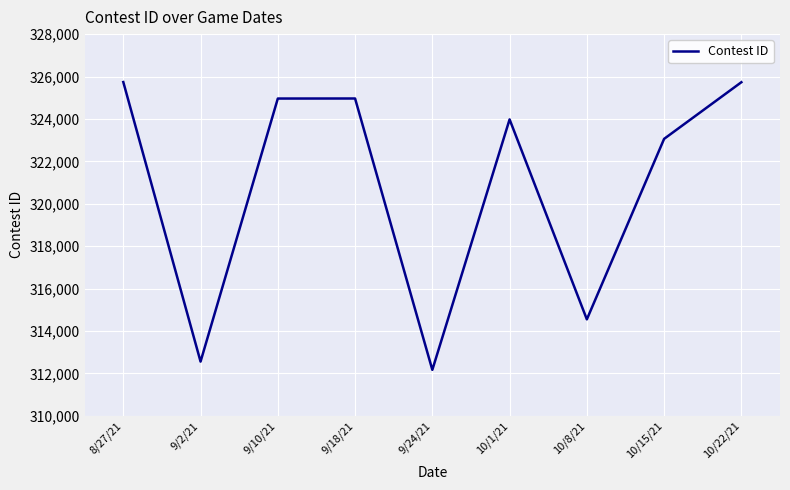

At which category does the chart reach its minimum across all series?

9/24/21